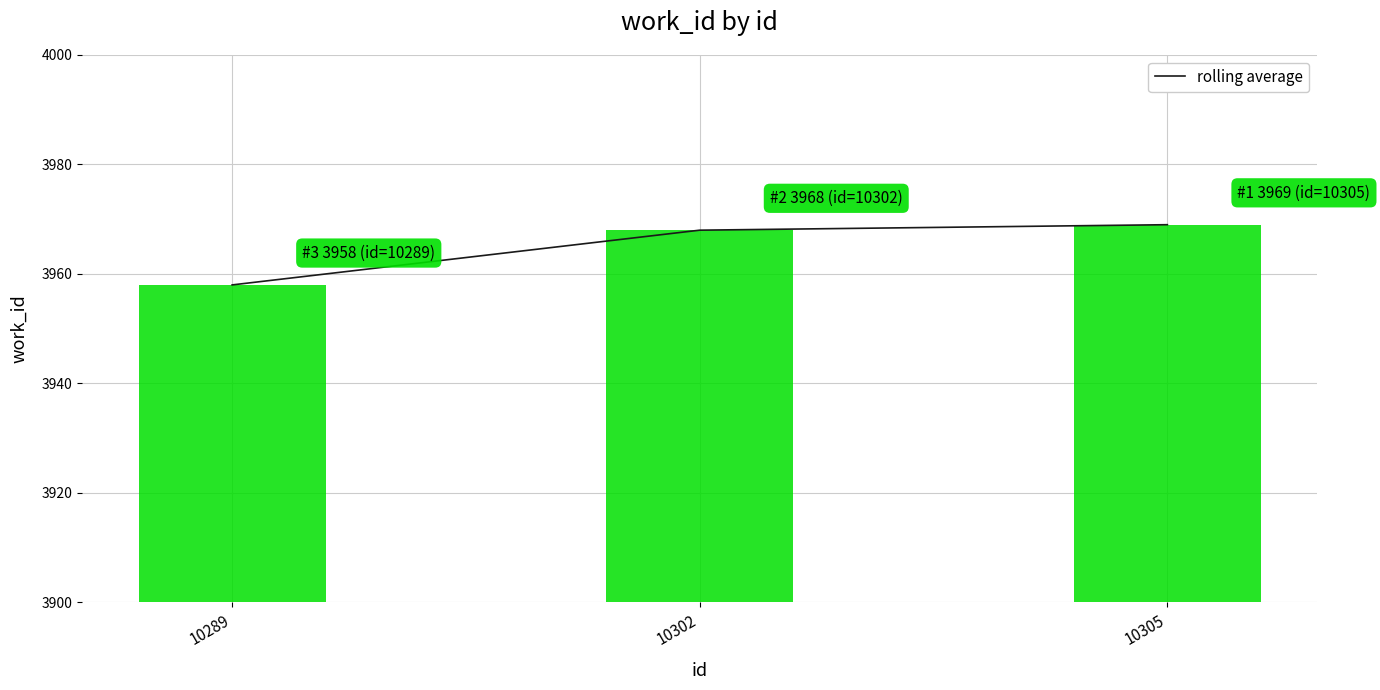

What is the sum of the rolling average values at 10302 and 10289?

7926